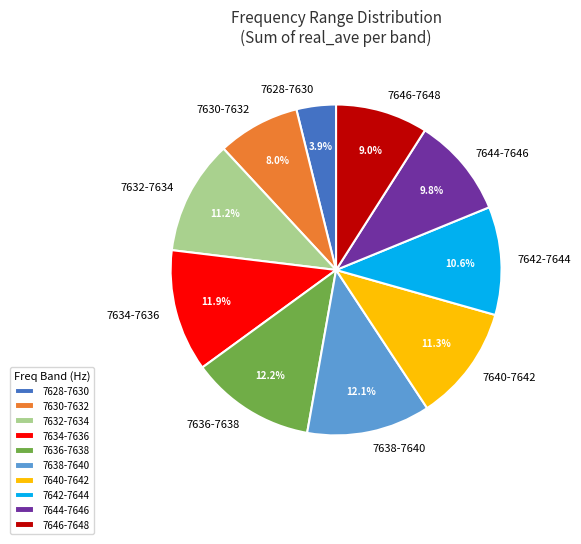

Which category has the smallest portion of the pie?

7628-7630